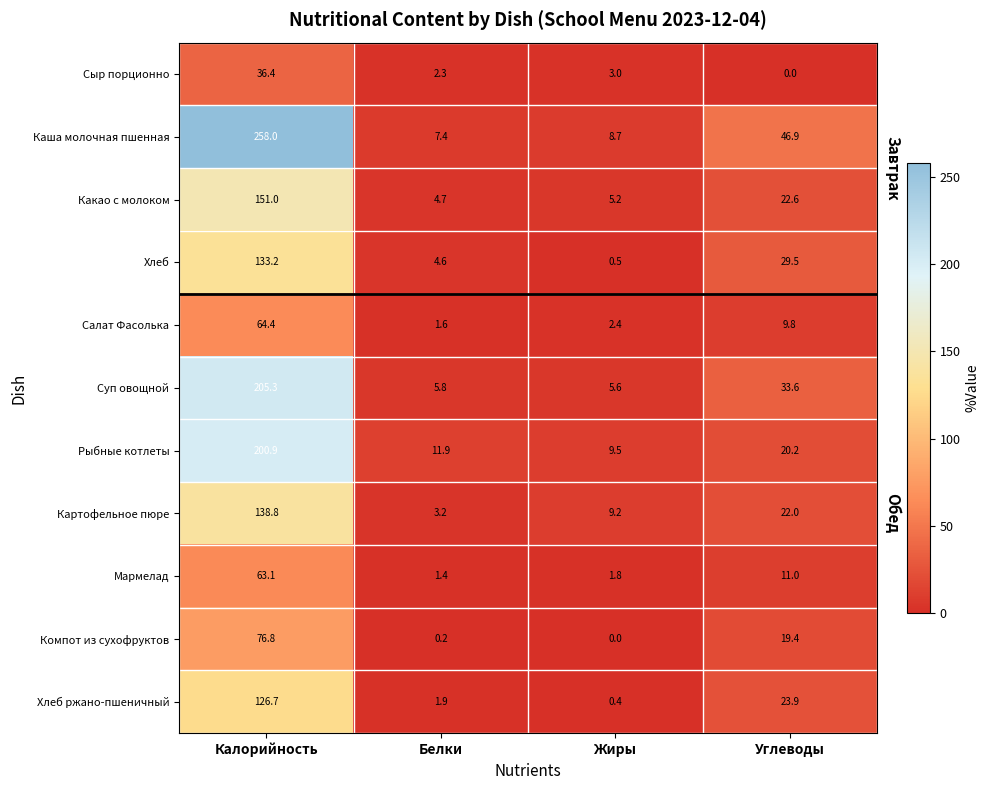

What is the sum of all Каша молочная пшенная values?

321.0